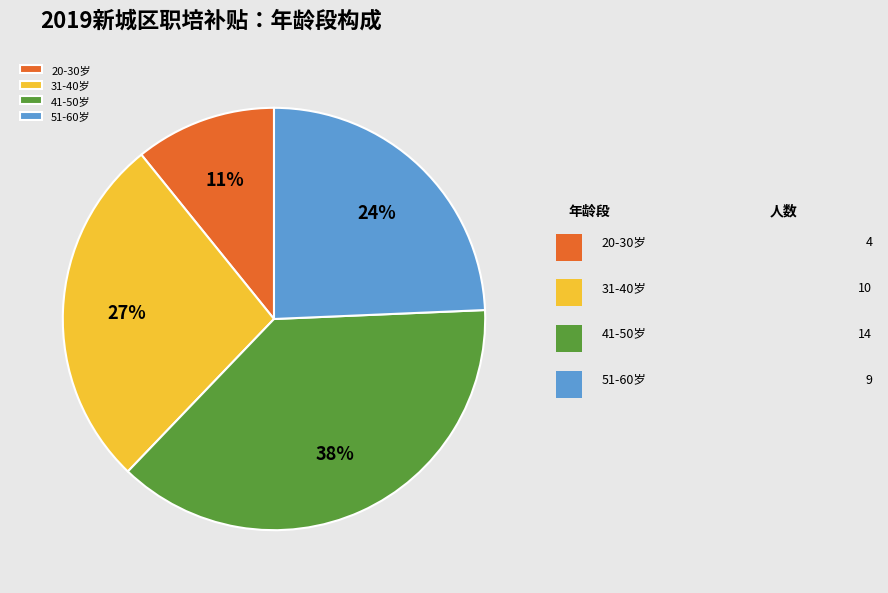

To the nearest percent, what portion does 31-40岁 represent?

27%